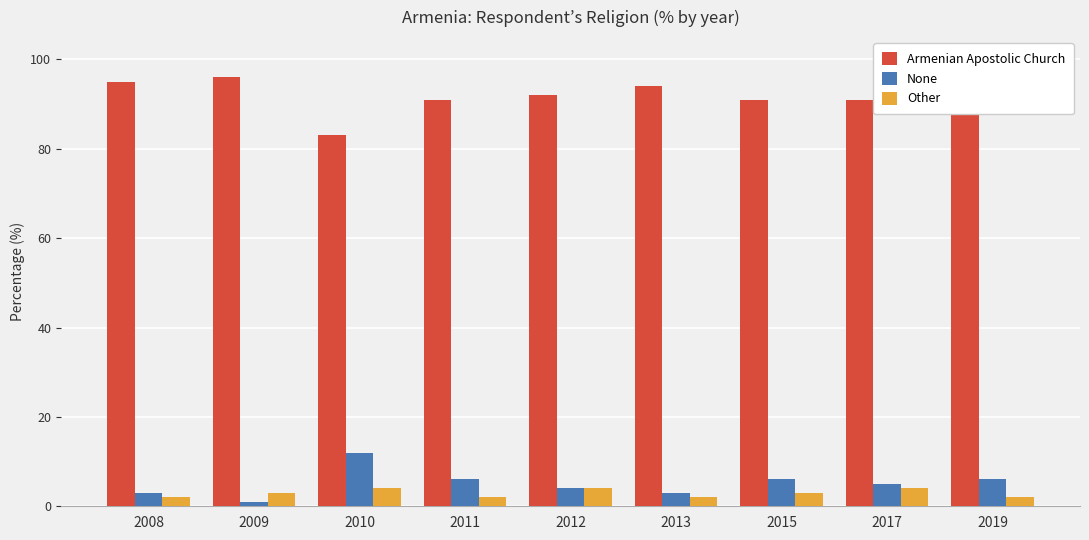

Which series has the largest total across all categories?

Armenian Apostolic Church